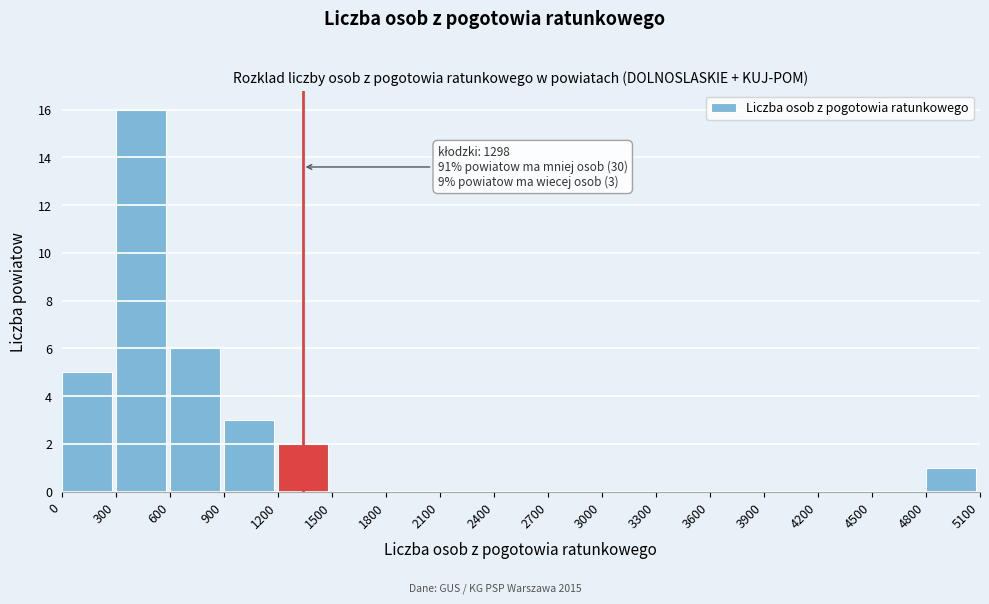

Over which range of the x-axis is the bar tallest?

300 to 600